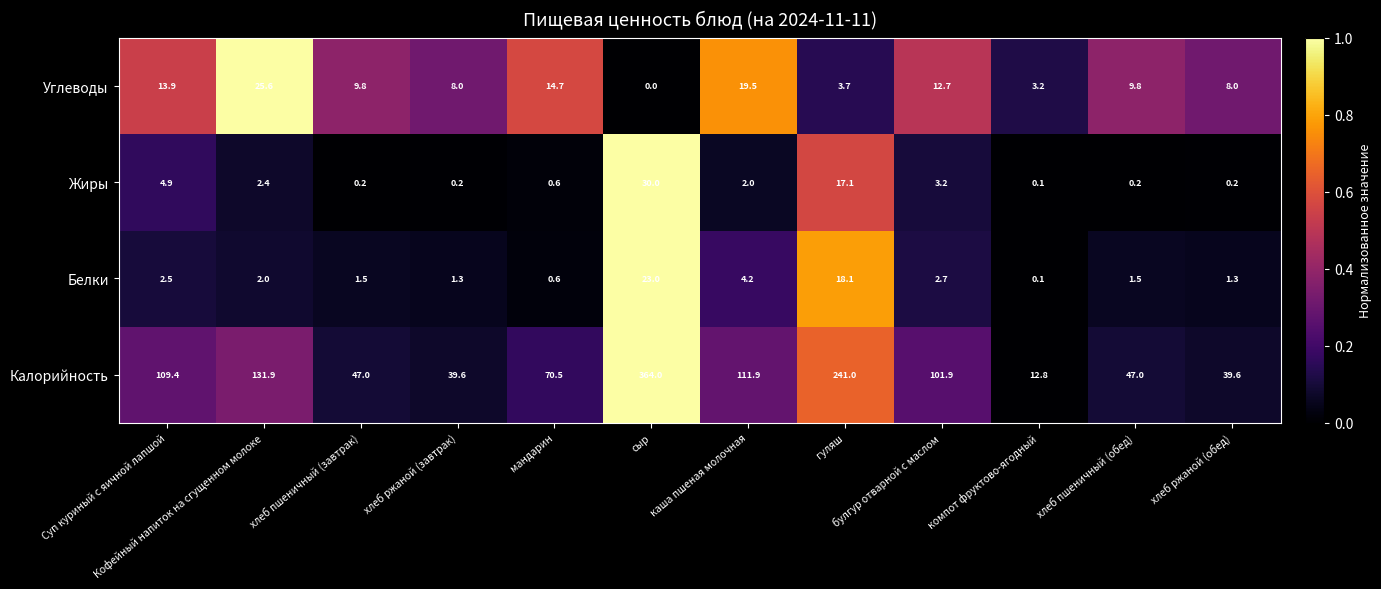

Where does the Белки series first go above 2?

Суп куриный с яичной лапшой